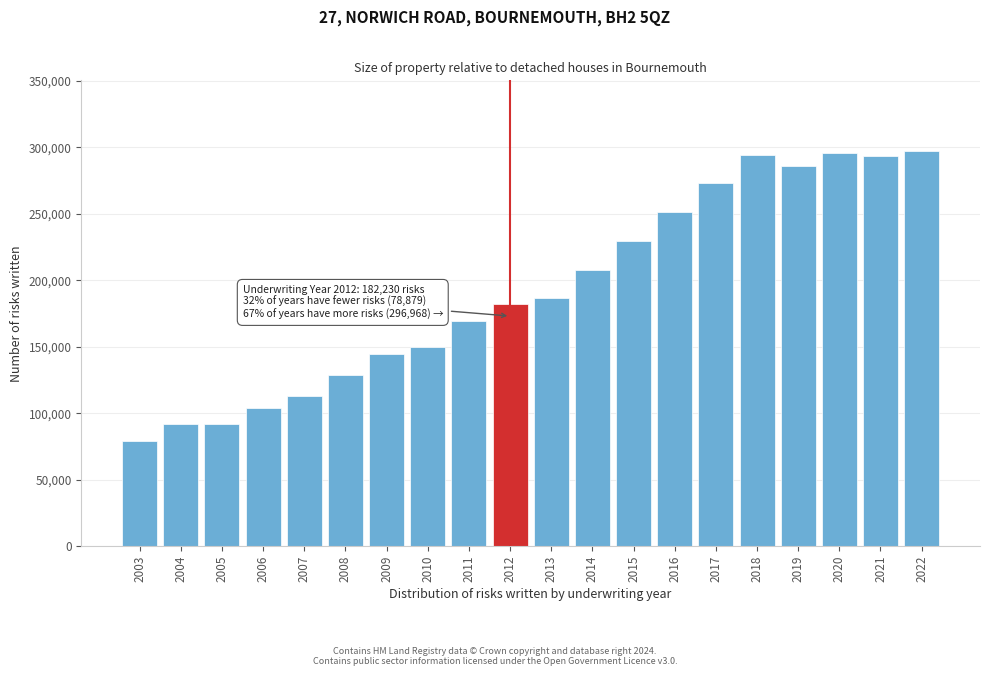

What is the difference between the second highest and second lowest values?

203968